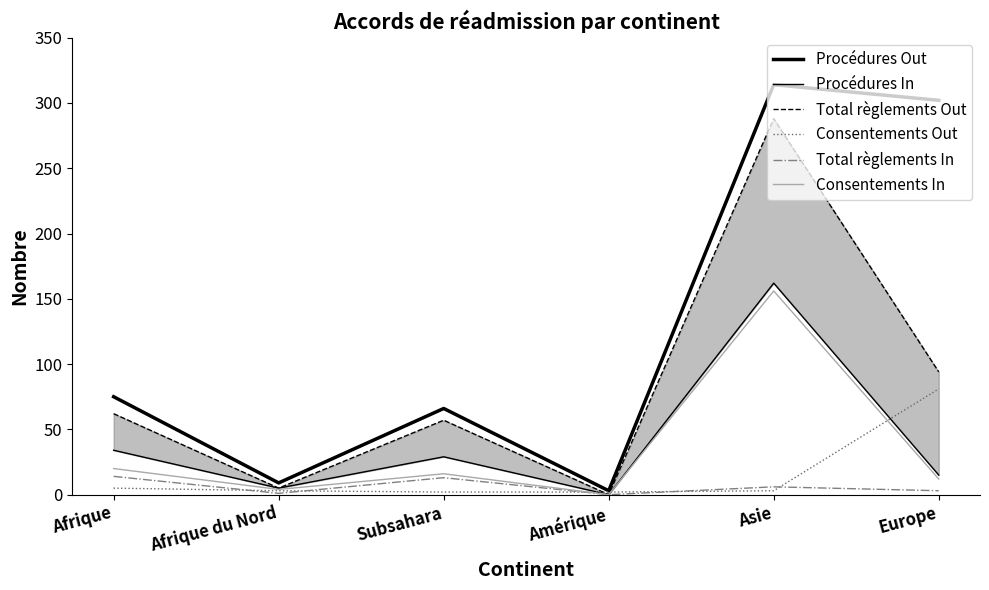

Rank the series at Subsahara from lowest to highest value.

Consentements Out, Total règlements In, Consentements In, Procédures In, Total règlements Out, Procédures Out